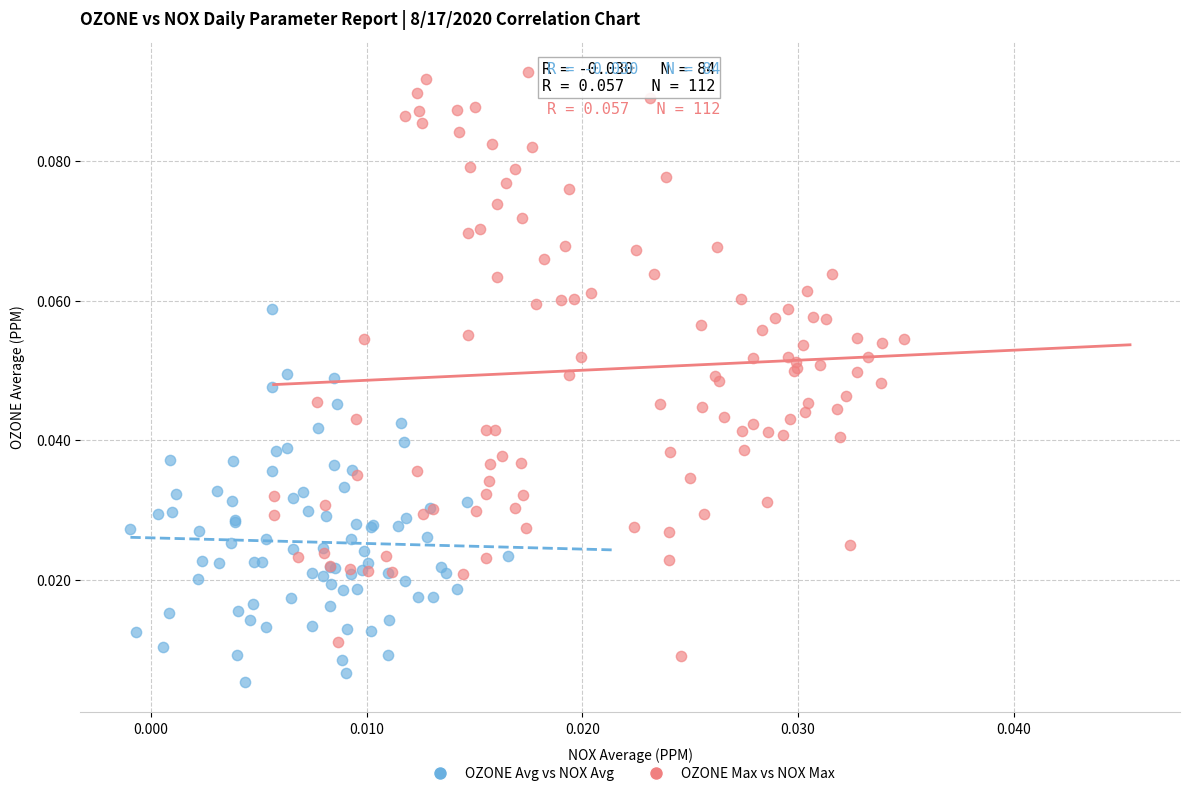

Which series has the largest Y range (max minus min)?

OZONE Max vs NOX Max